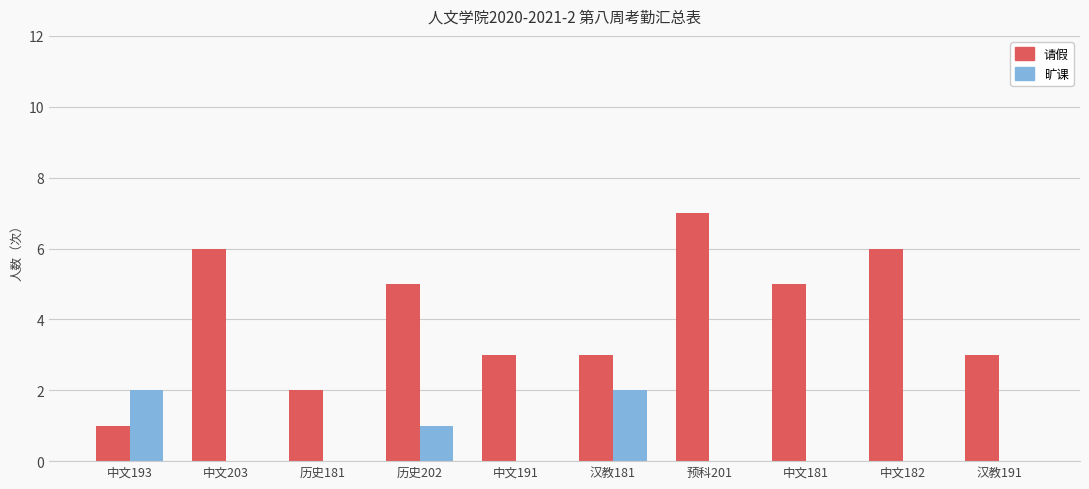

Reading left to right, what are all the values shown in this chart?

请假: 1	6	2	5	3	3	7	5	6	3
旷课: 2	0	0	1	0	2	0	0	0	0